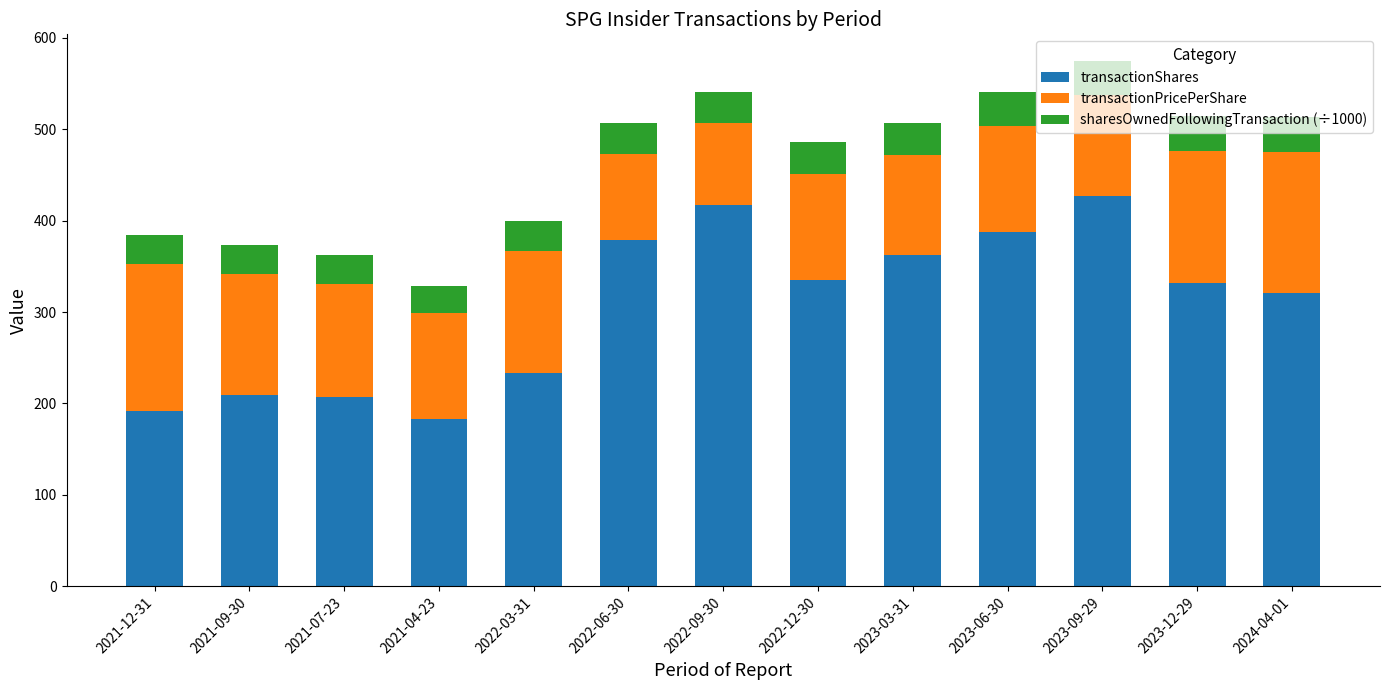

Is it true that transactionShares equals 192.0 at 2021-12-31?

True